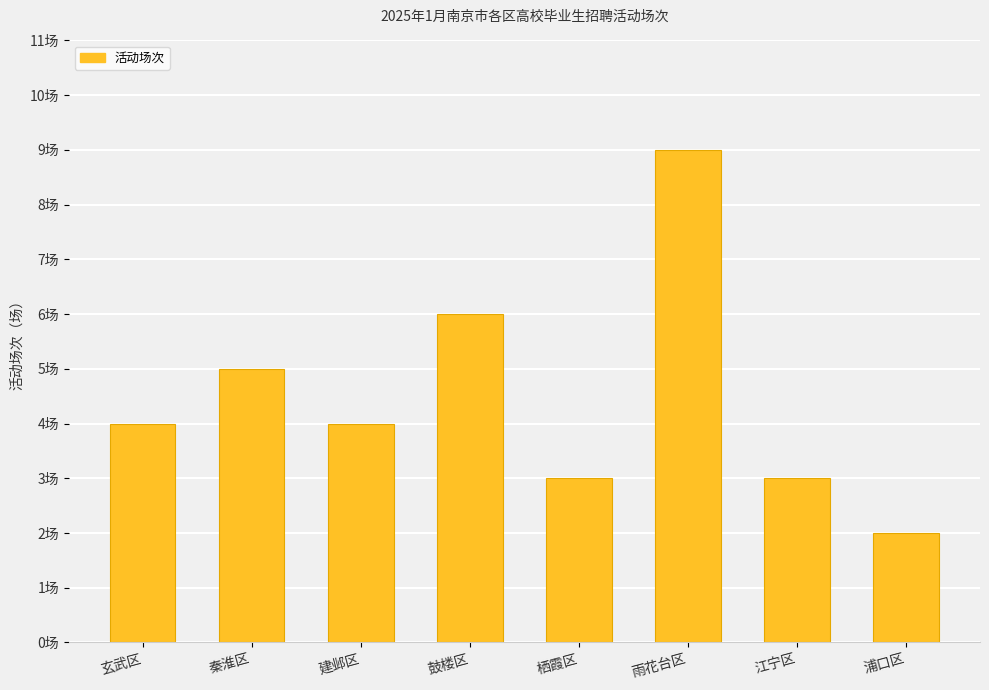

List the labels in order of value, largest first.

雨花台区, 鼓楼区, 秦淮区, 玄武区, 建邺区, 栖霞区, 江宁区, 浦口区